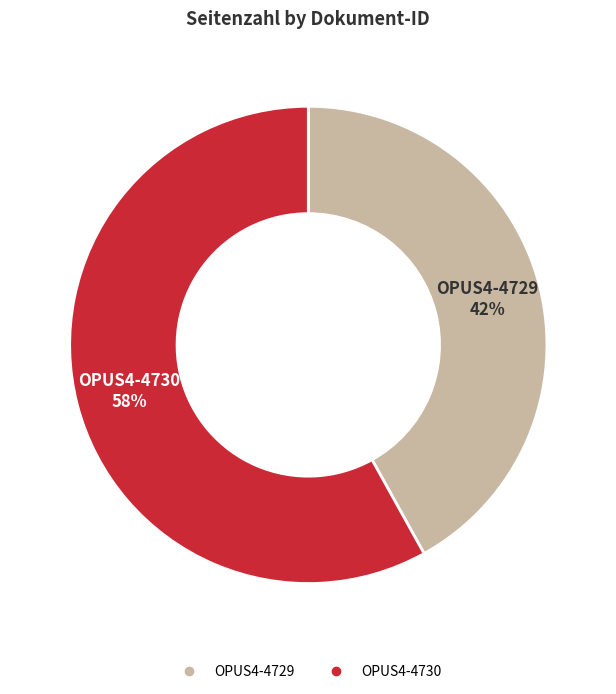

What is the majority slice?

OPUS4-4730